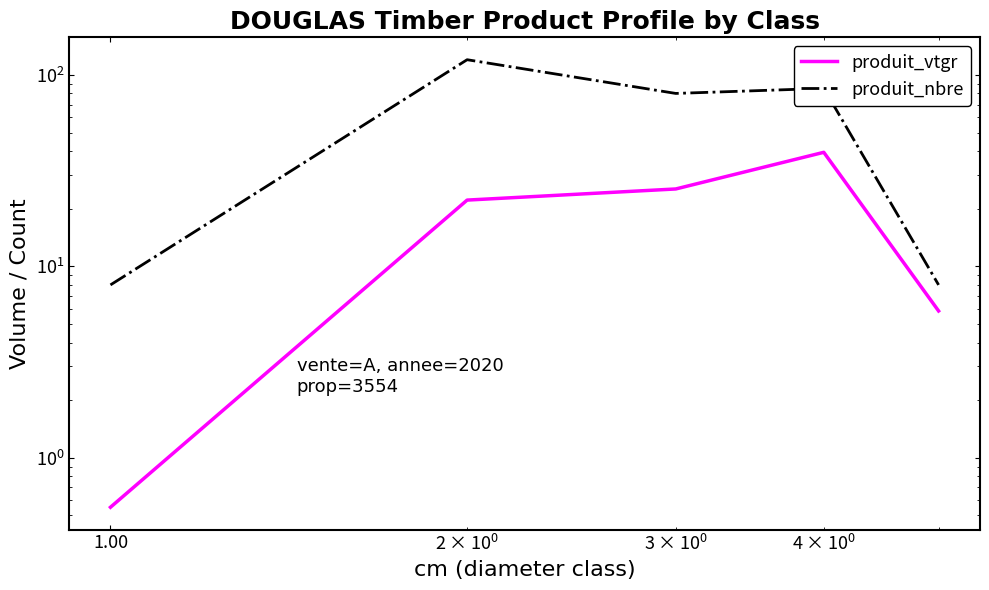

At how many categories does at least one series exceed 20?

3